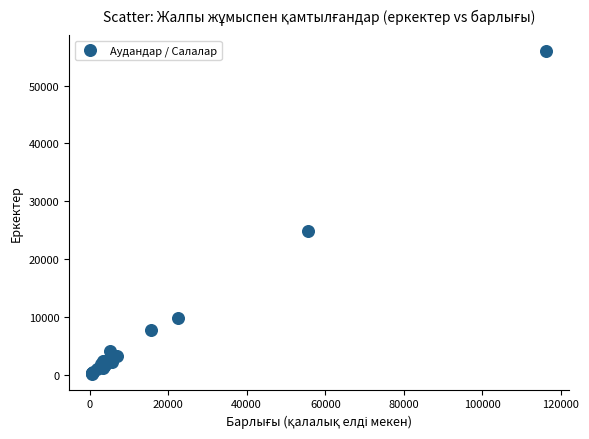

What Y value in the scatter plot is closest to 28104?

24953